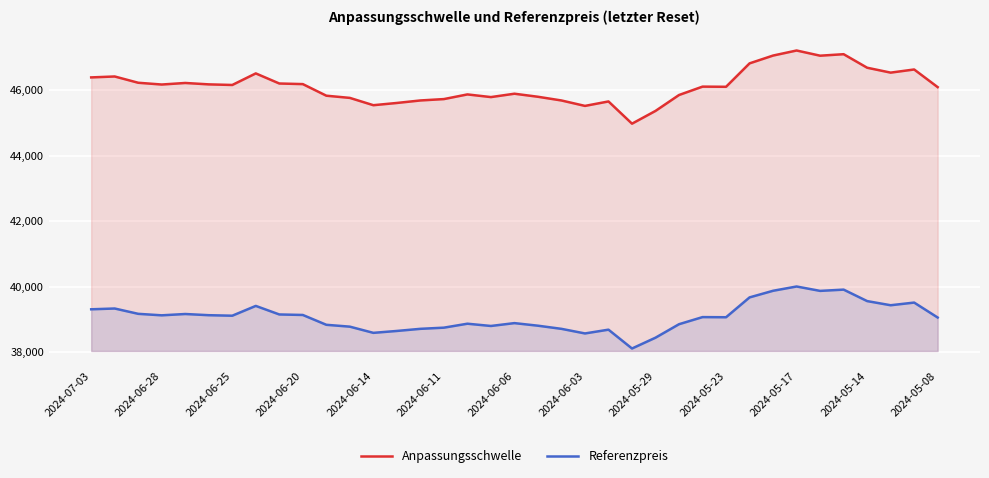

Read the Referenzpreis value at 28.

39671.0